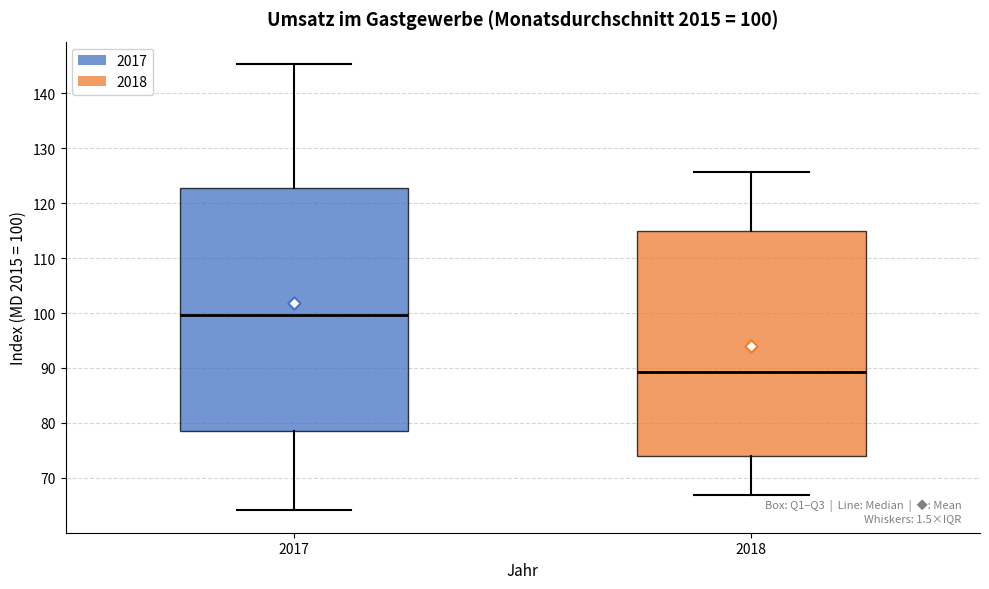

Which box has the lowest median line?

2018